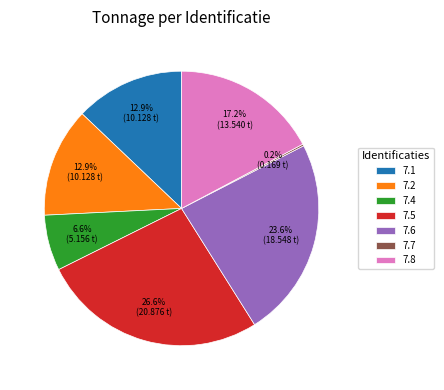

Is there any slice that represents more than half of the pie?

No